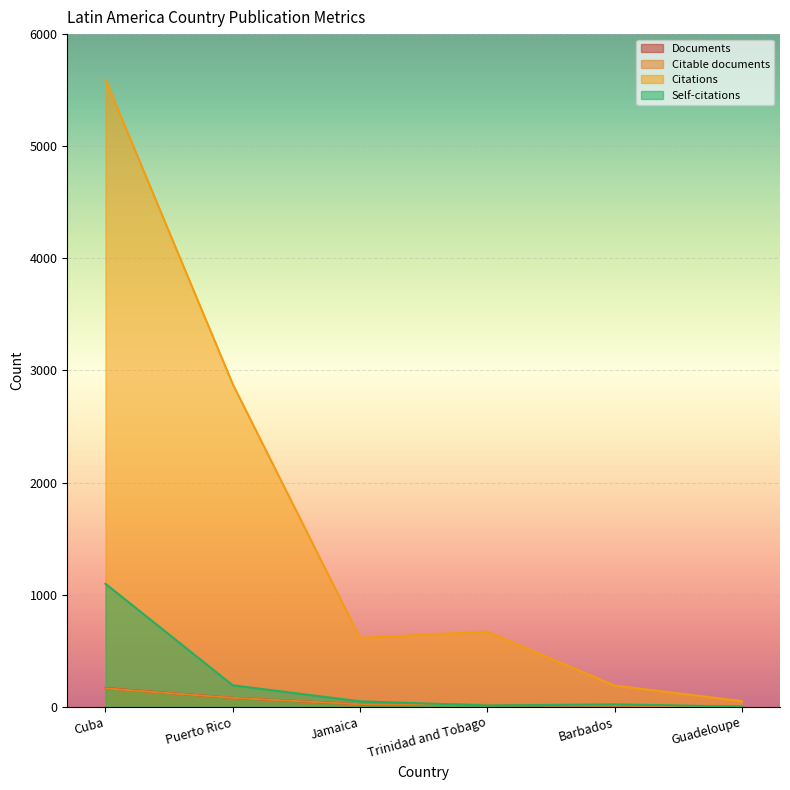

Rank the categories by Self-citations value from highest to lowest.

Cuba, Puerto Rico, Jamaica, Barbados, Trinidad and Tobago, Guadeloupe